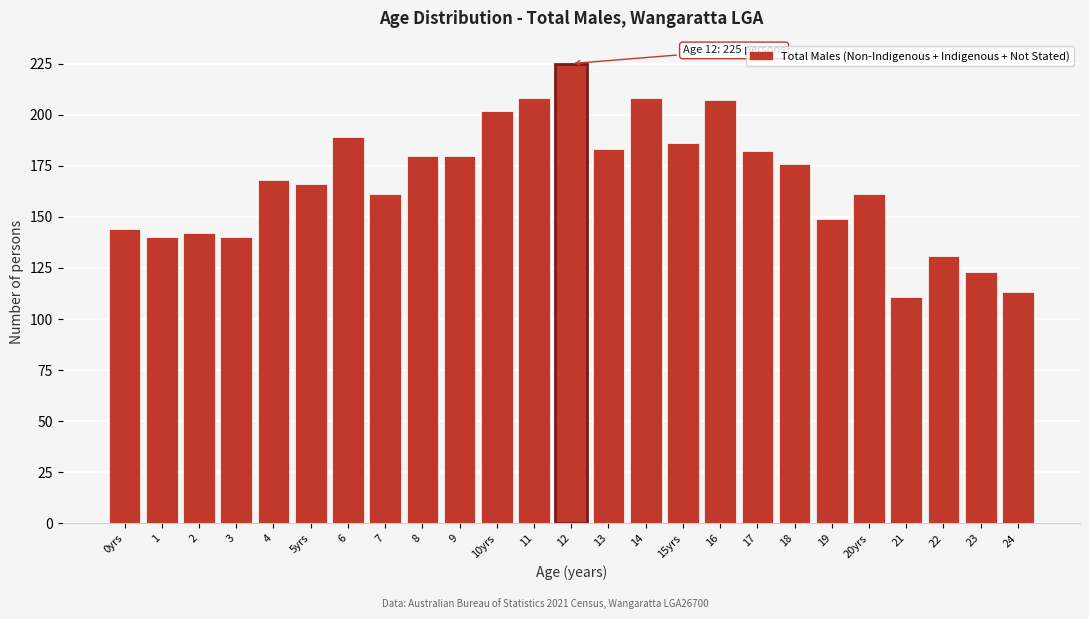

Reading right to left, extract all data points from this chart.

113	123	131	111	161	149	176	182	207	186	208	183	225	208	202	180	180	161	189	166	168	140	142	140	144